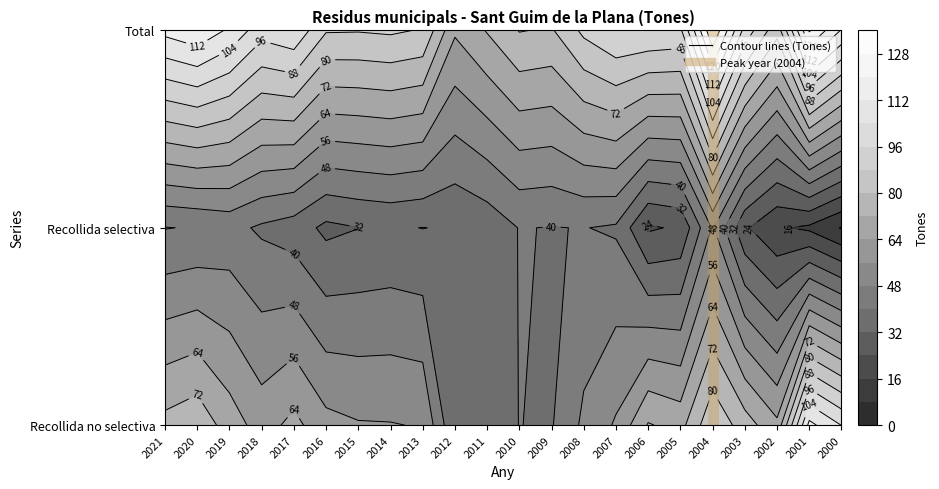

At which label does Total reach its peak?

2004